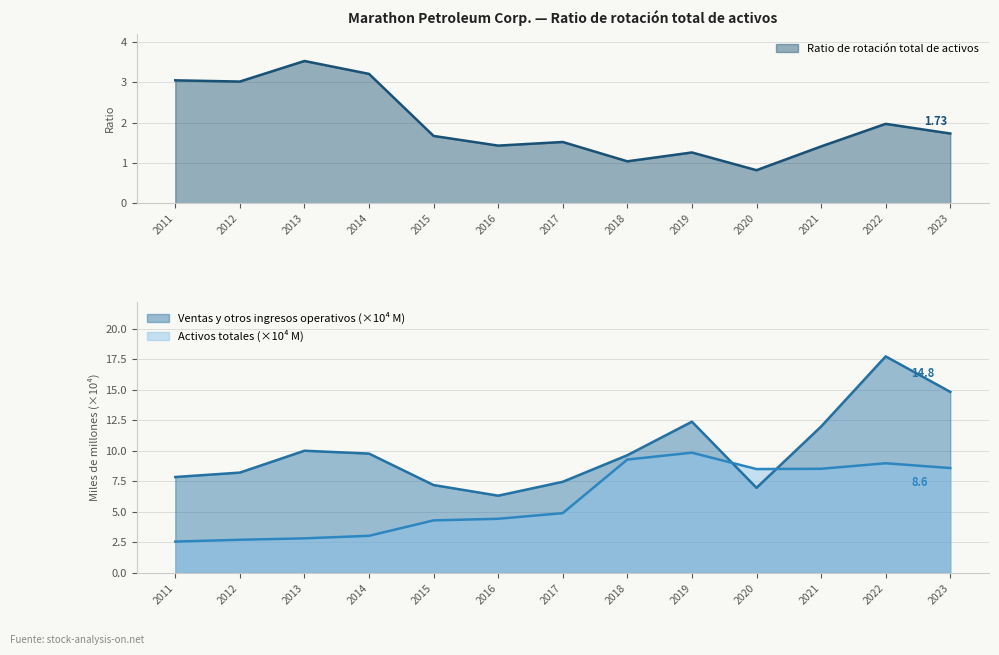

The Ratio de rotación total de activos series shows 1.7 at 2023. True or false?

True